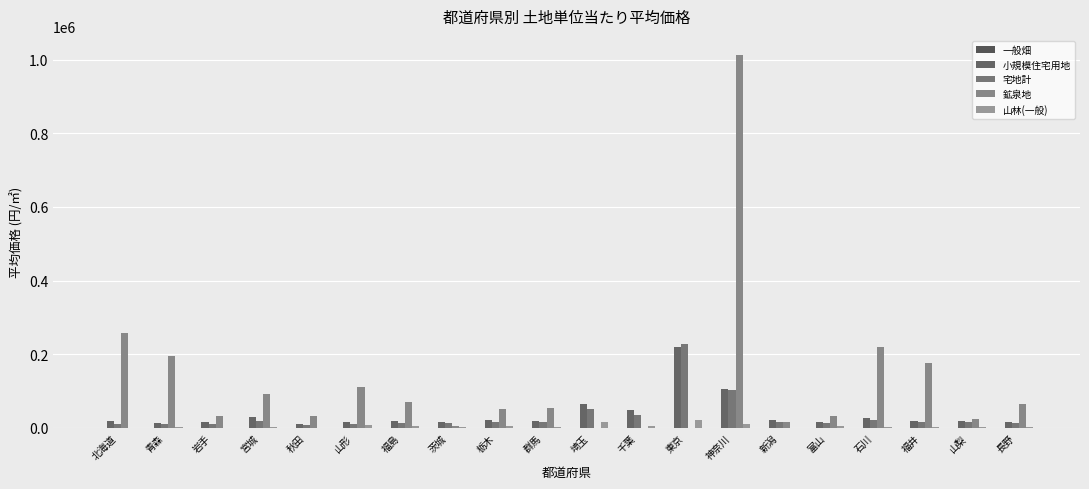

How many distinct data groups are displayed?

5